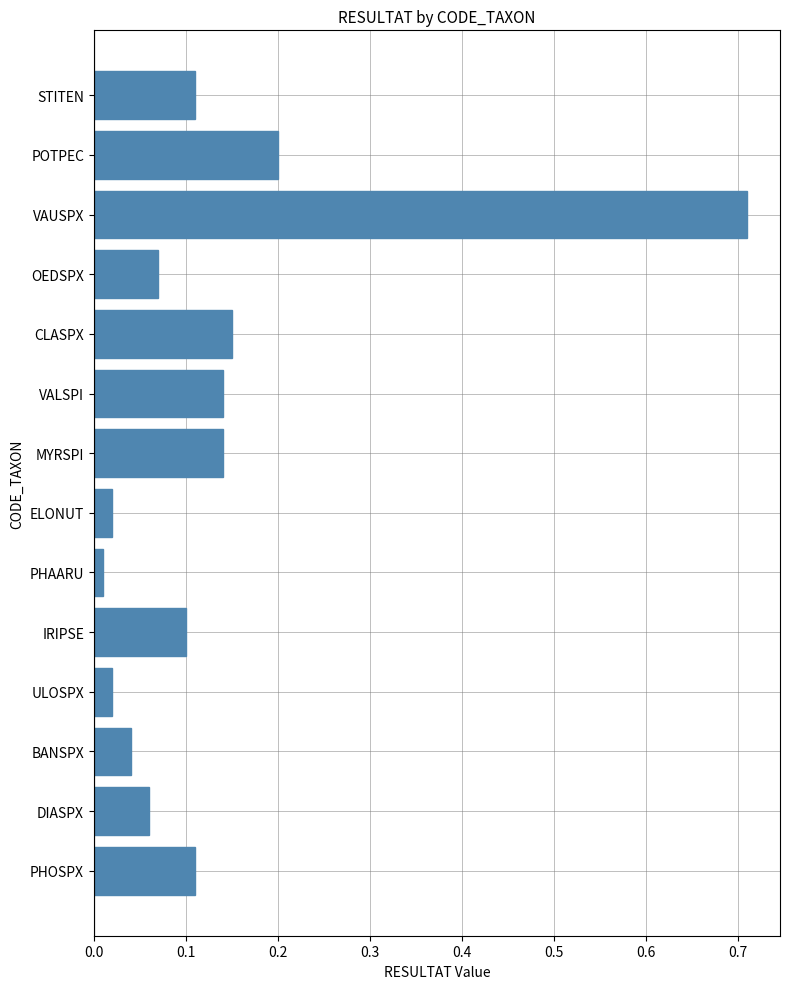

What is the sum of all values?

1.9